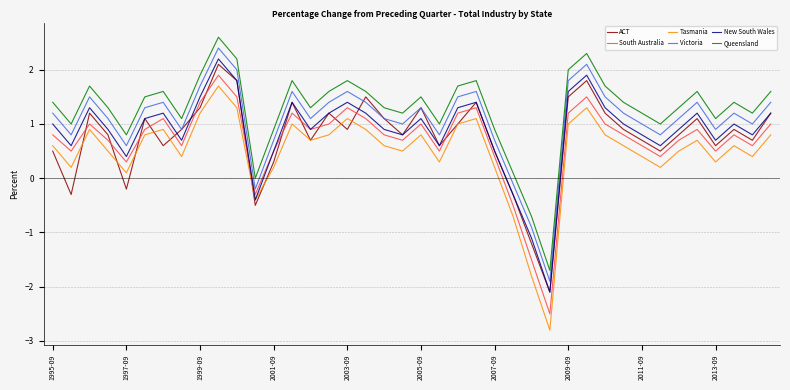

True or false: Queensland and Victoria intersect in this chart.

False